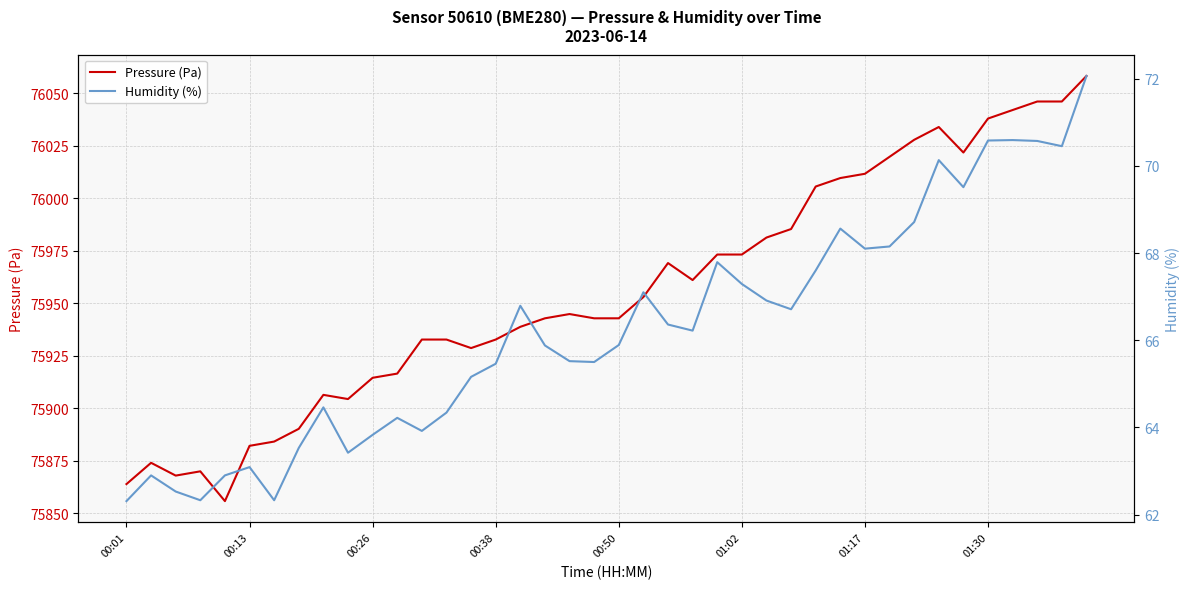

What is the lowest value of the Pressure (Pa) series?

75855.7